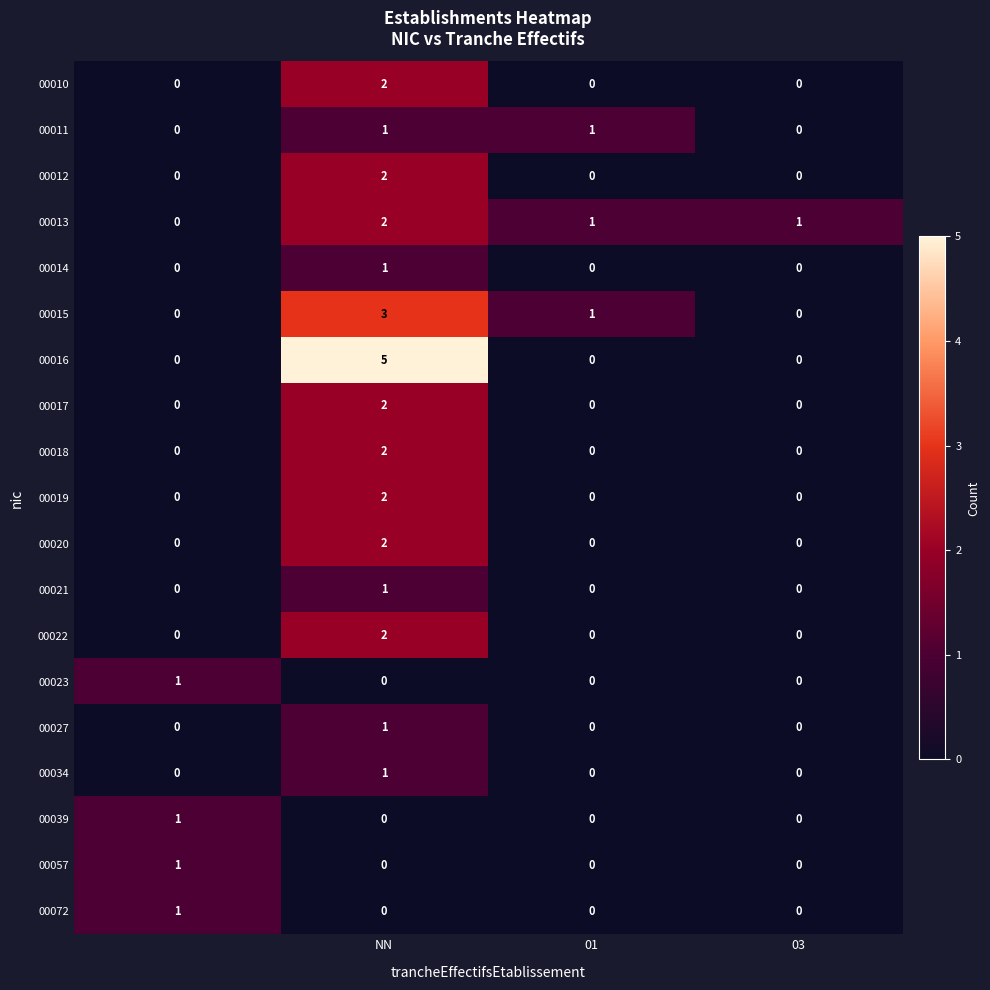

At how many categories does at least one series exceed 0?

4